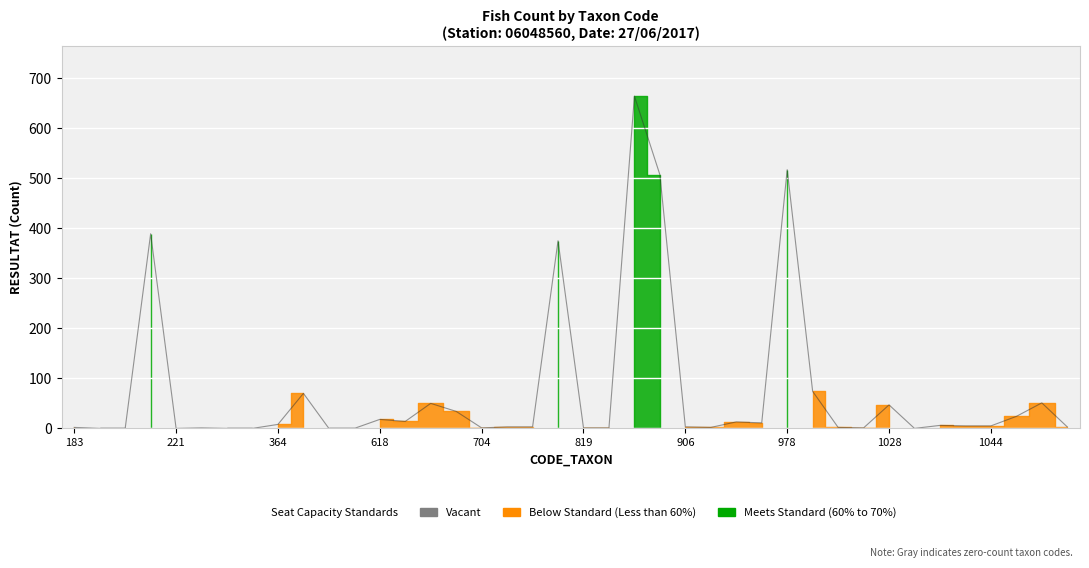

Where is the first local minimum?

221